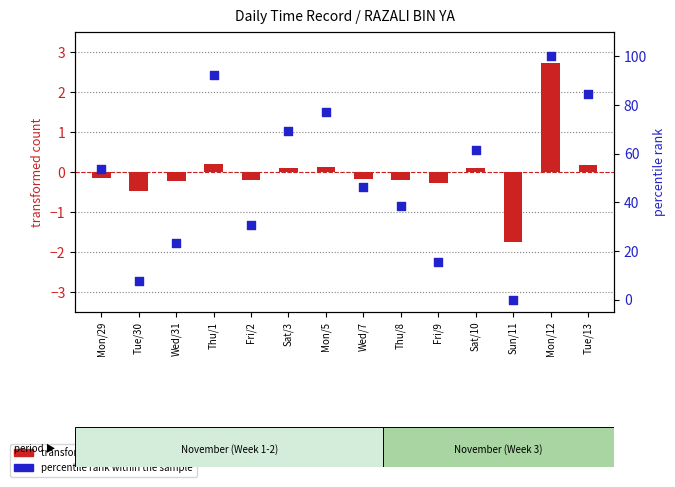

Which series contains the lowest Y value?

transformed count